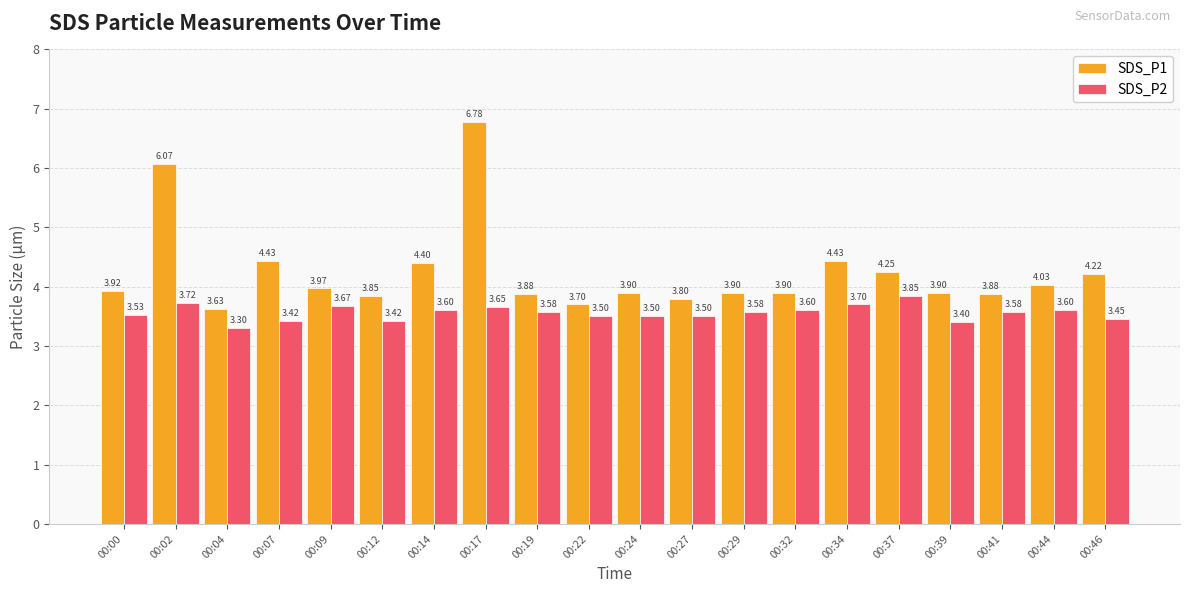

What is the difference between the SDS_P2 values at 00:04 and 00:41?

0.3